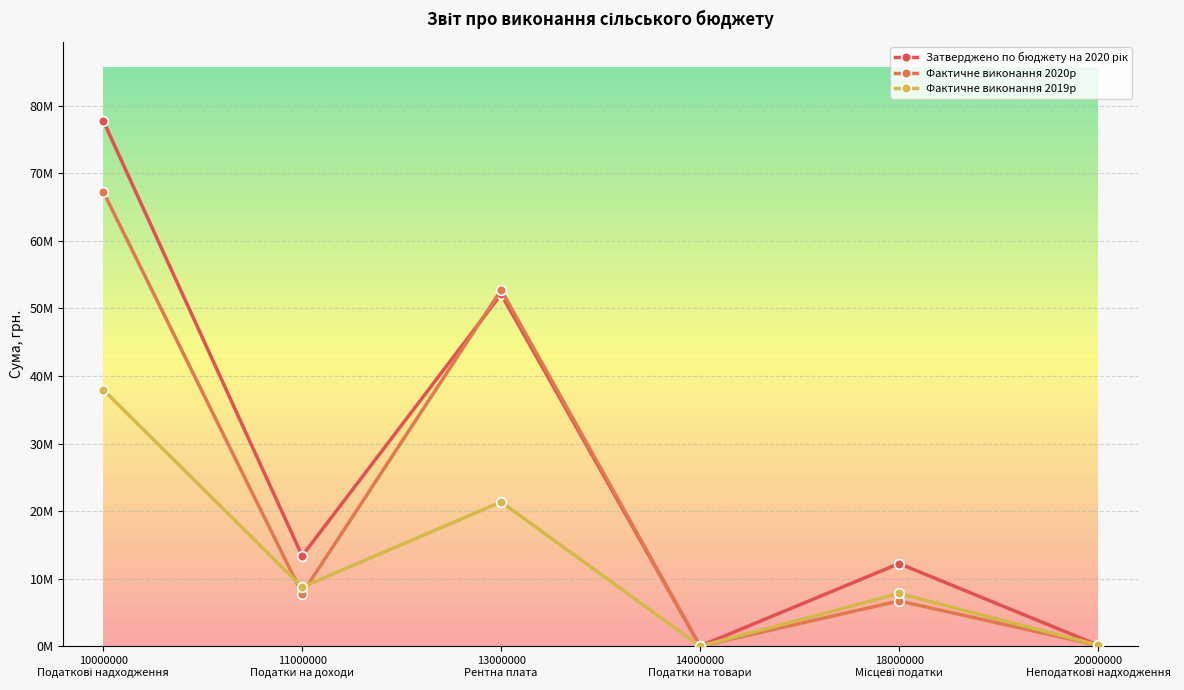

Is this an area chart (filled region under the line)?

No